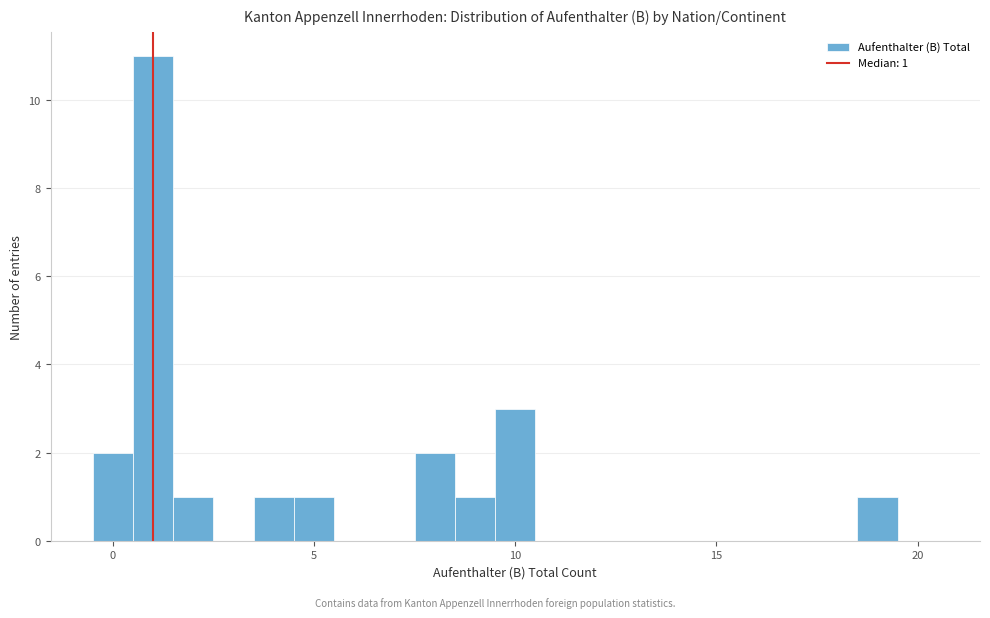

Around what value on the x-axis is the tallest bar? Give the approximate position of its centre, as read against the axis.

1.0